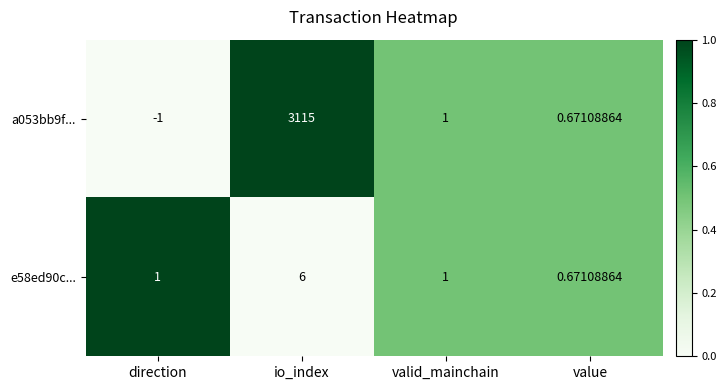

List the labels in order of a053bb9f... value, largest first.

io_index, valid_mainchain, value, direction